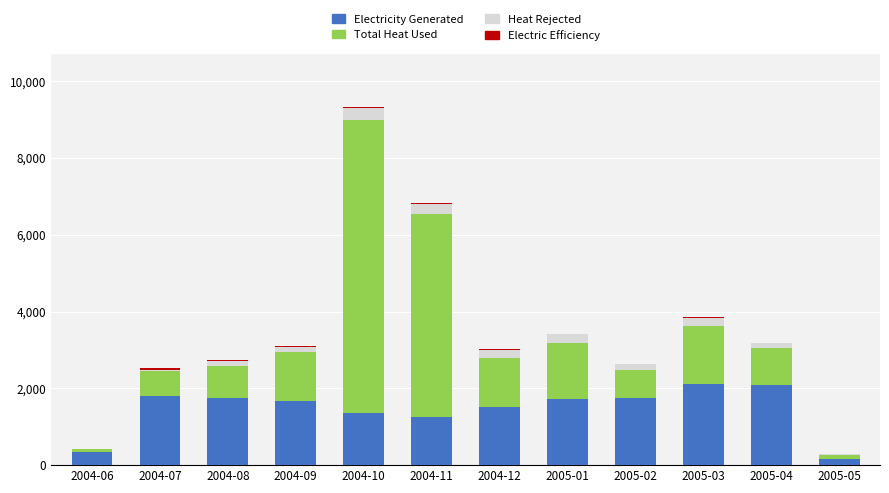

Are the bars grouped side by side (vs. stacked)?

No